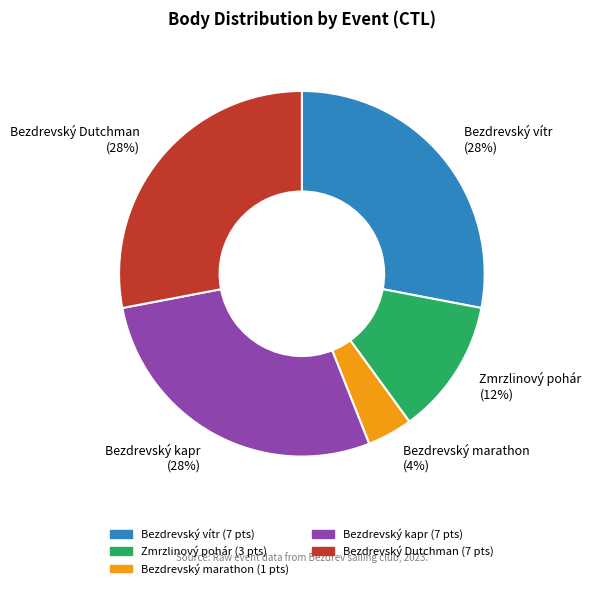

Which category has the smallest portion of the pie?

Bezdrevský marathon (4%)